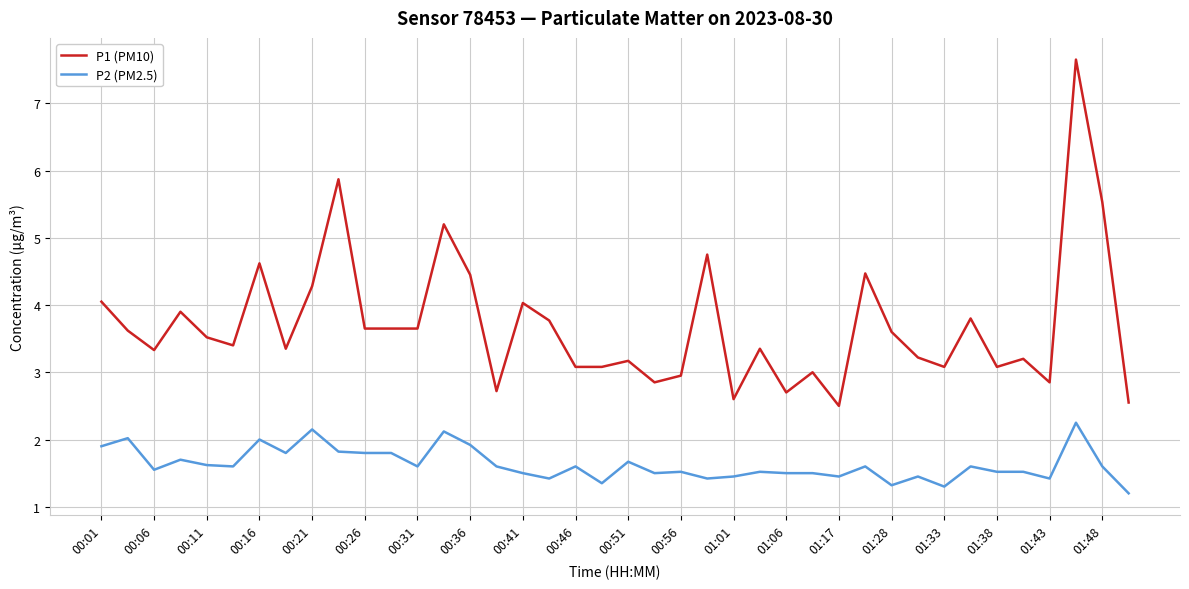

Which series has the largest total across all categories?

P1 (PM10)